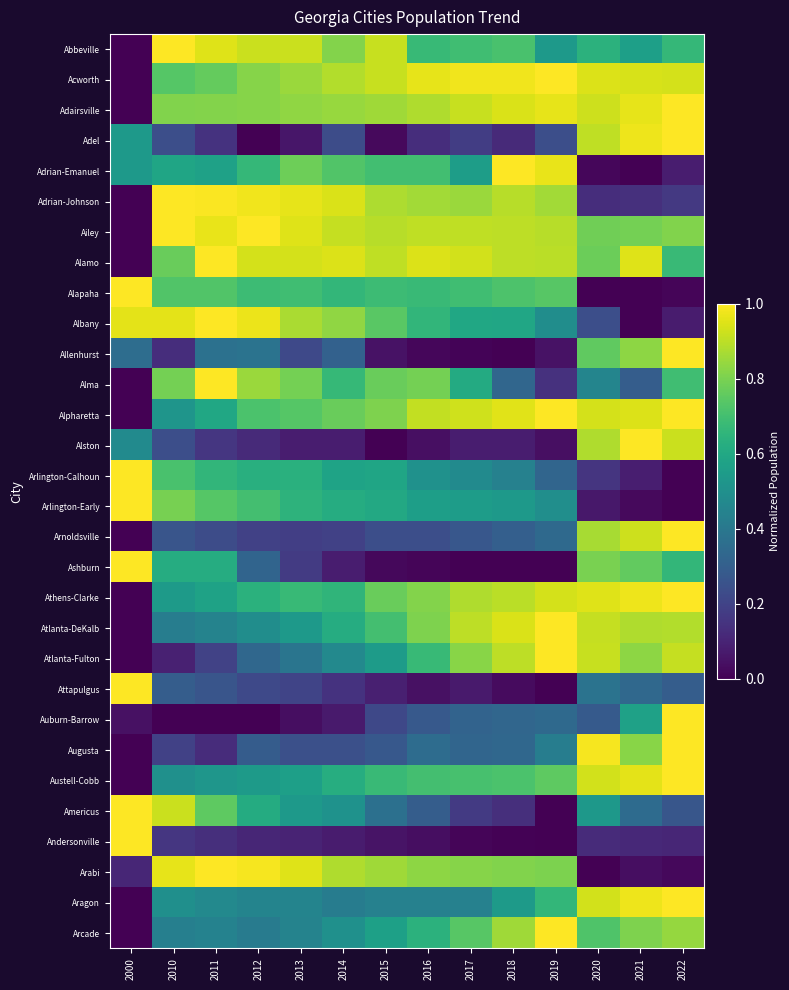

Which series has the widest spread of values?

Abbeville